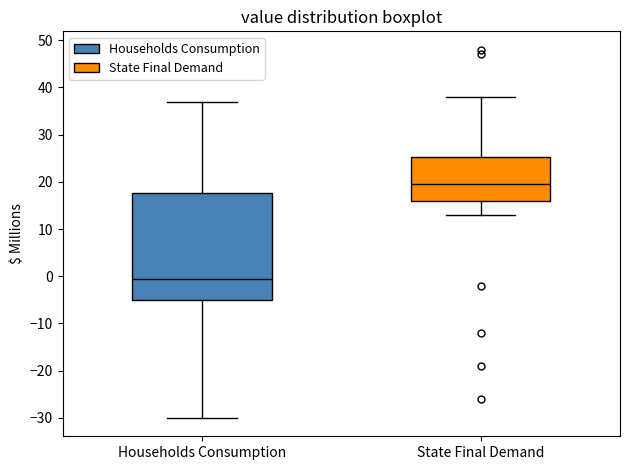

Comparing the boxes themselves (not the whiskers), which one is the tallest?

Households Consumption